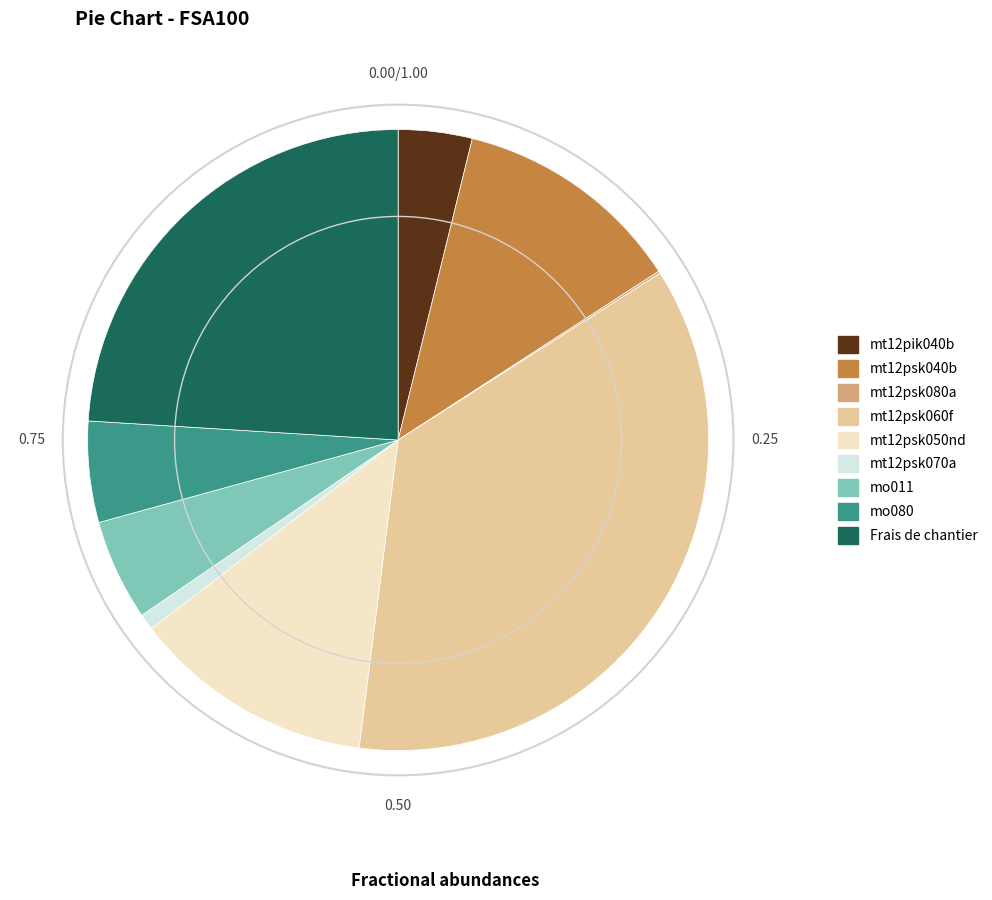

Does any single category account for the majority?

No